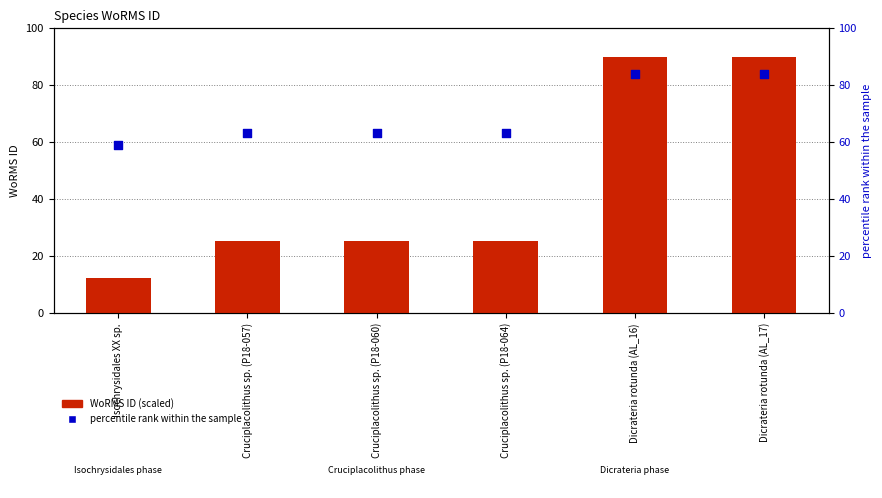

At how many categories does at least one series exceed 56?

6